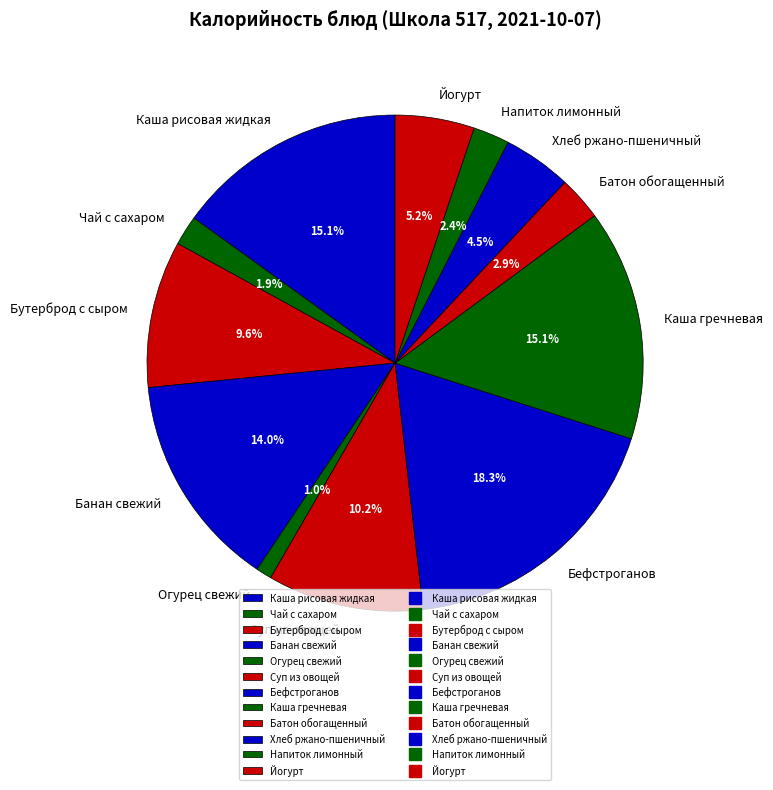

What is the largest slice in the pie chart?

Бефстроганов